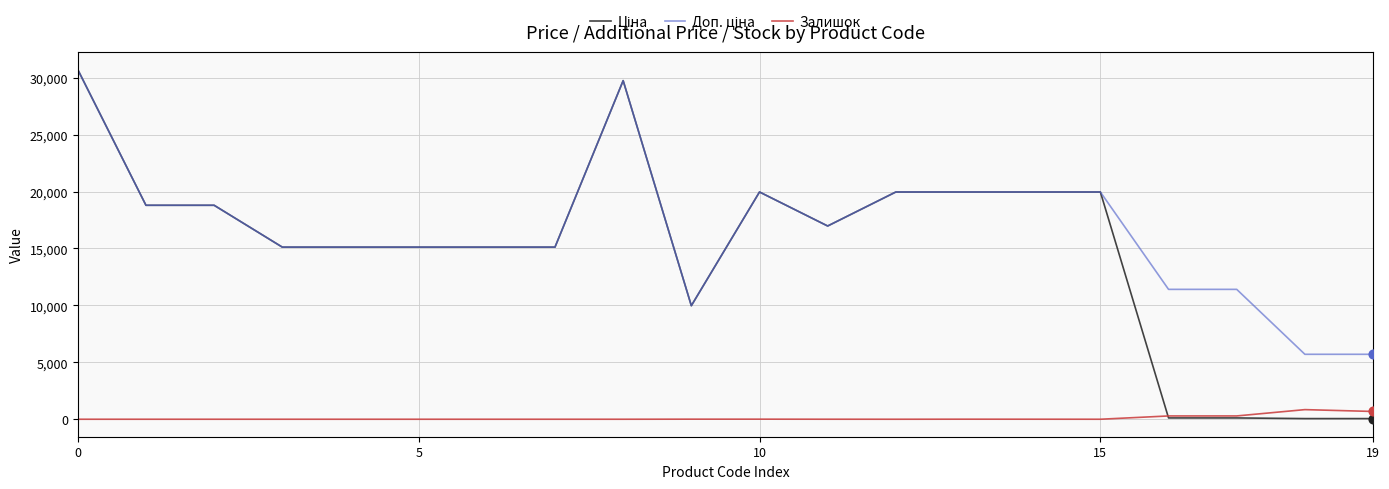

Does the chart have visible grid lines?

Yes